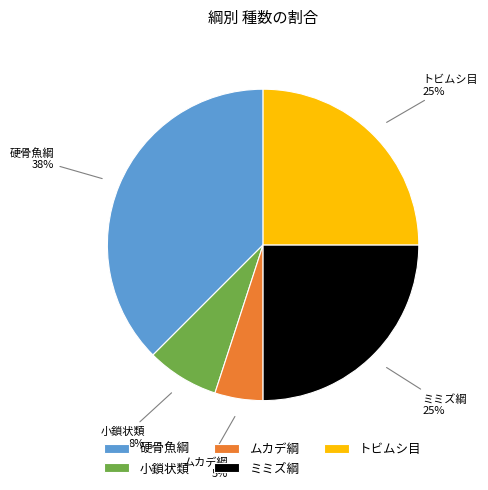

Is there any slice that represents more than half of the pie?

No